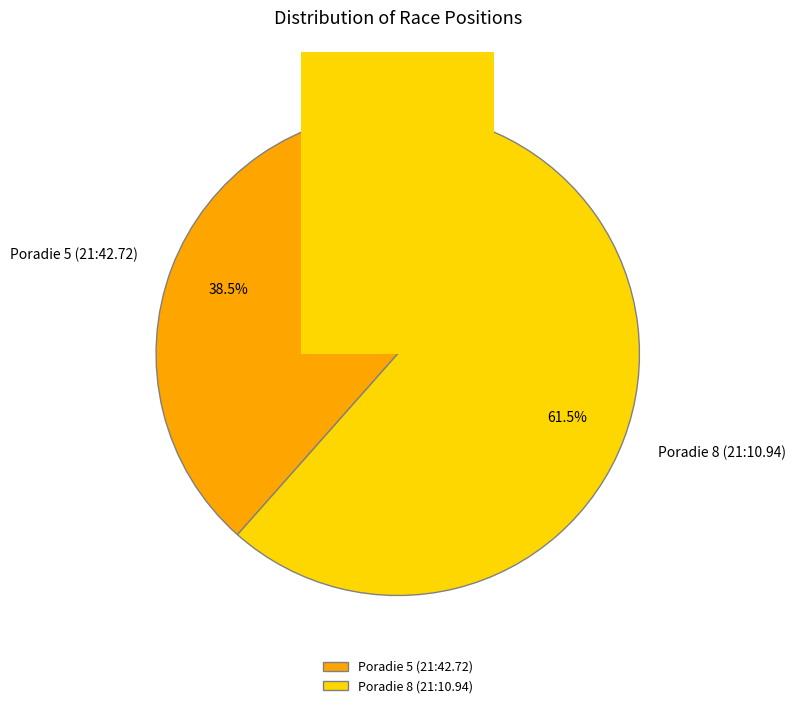

True or false: Poradie 8 (21:10.94) accounts for 74% of the total.

False